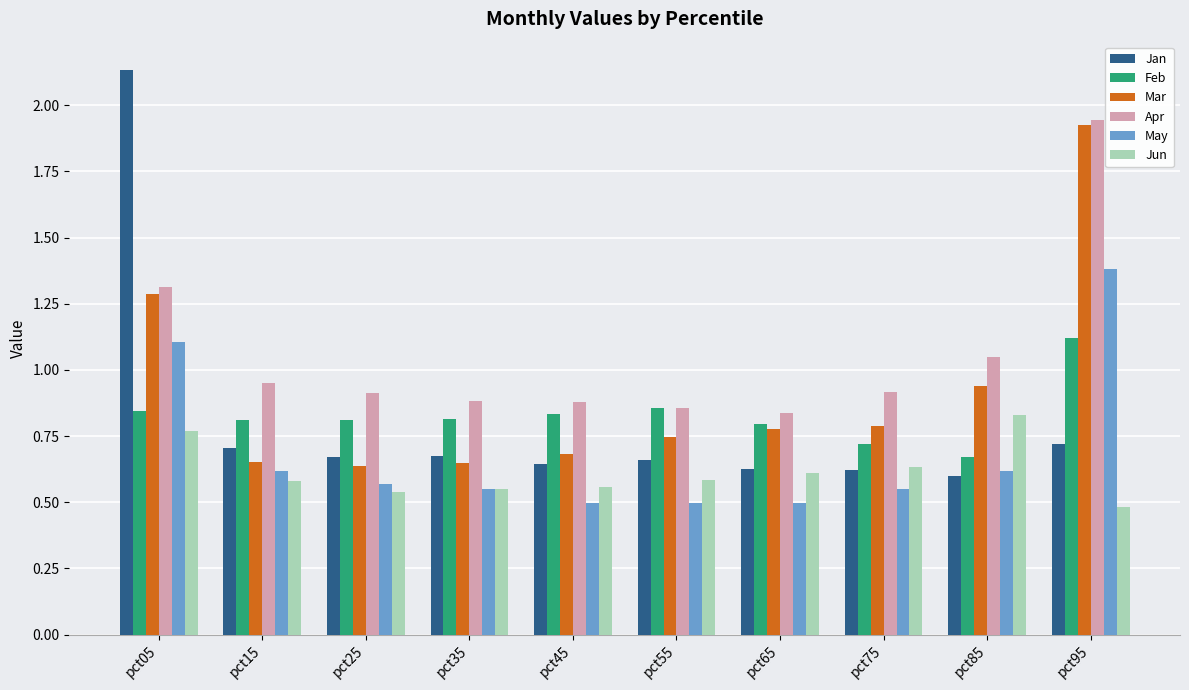

What is the sum of the Jan values at pct65 and pct45?

1.3